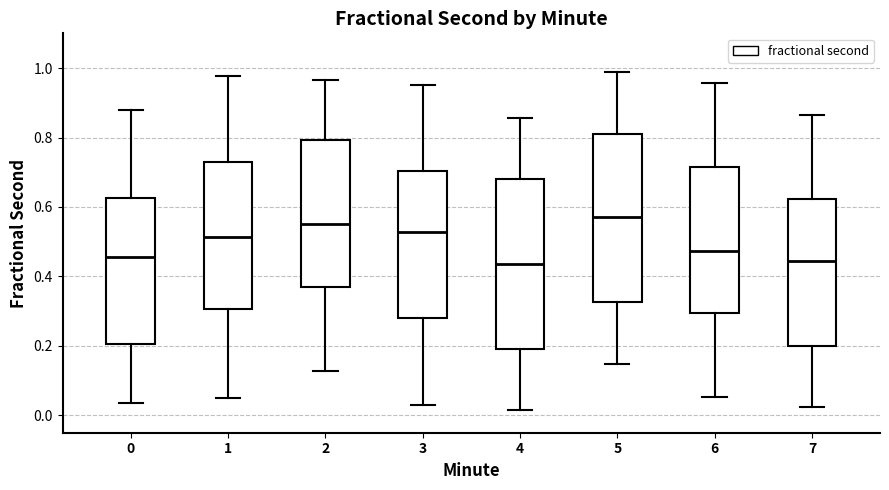

Reading left to right, read every box against the y-axis: the position of its median line, the range the box covers, and the ends of its whiskers. The values are not printed on the chart, so give them approximately, as read against the axis.

0: median 0.46, box 0.20 to 0.62, whiskers 0.04 to 0.88
1: median 0.52, box 0.30 to 0.74, whiskers 0.06 to 0.98
2: median 0.54, box 0.38 to 0.80, whiskers 0.12 to 0.96
3: median 0.52, box 0.28 to 0.70, whiskers 0.02 to 0.96
4: median 0.44, box 0.20 to 0.68, whiskers 0.02 to 0.86
5: median 0.58, box 0.32 to 0.82, whiskers 0.14 to 0.98
6: median 0.48, box 0.30 to 0.72, whiskers 0.06 to 0.96
7: median 0.44, box 0.20 to 0.62, whiskers 0.02 to 0.86